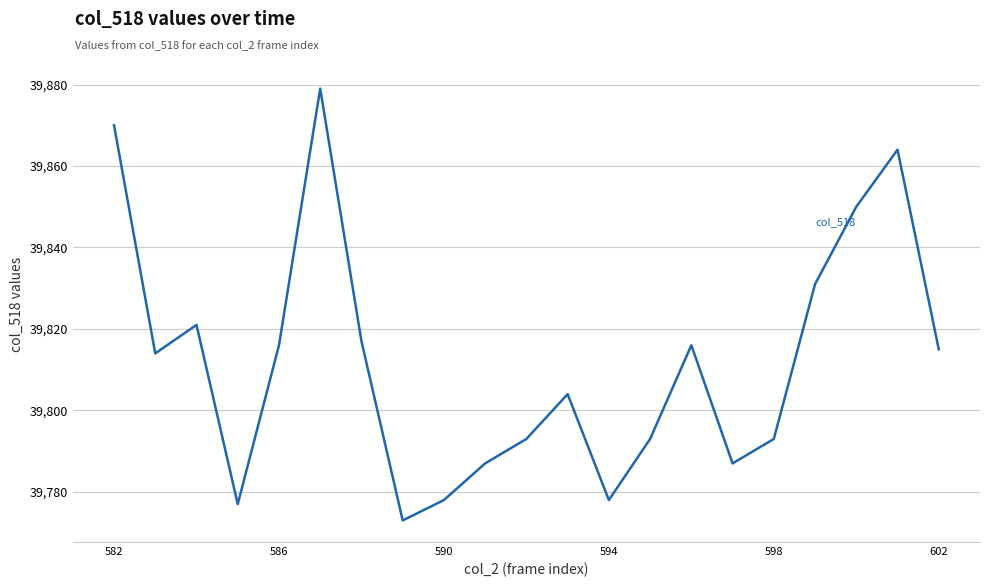

Count the number of categories in the chart.

21